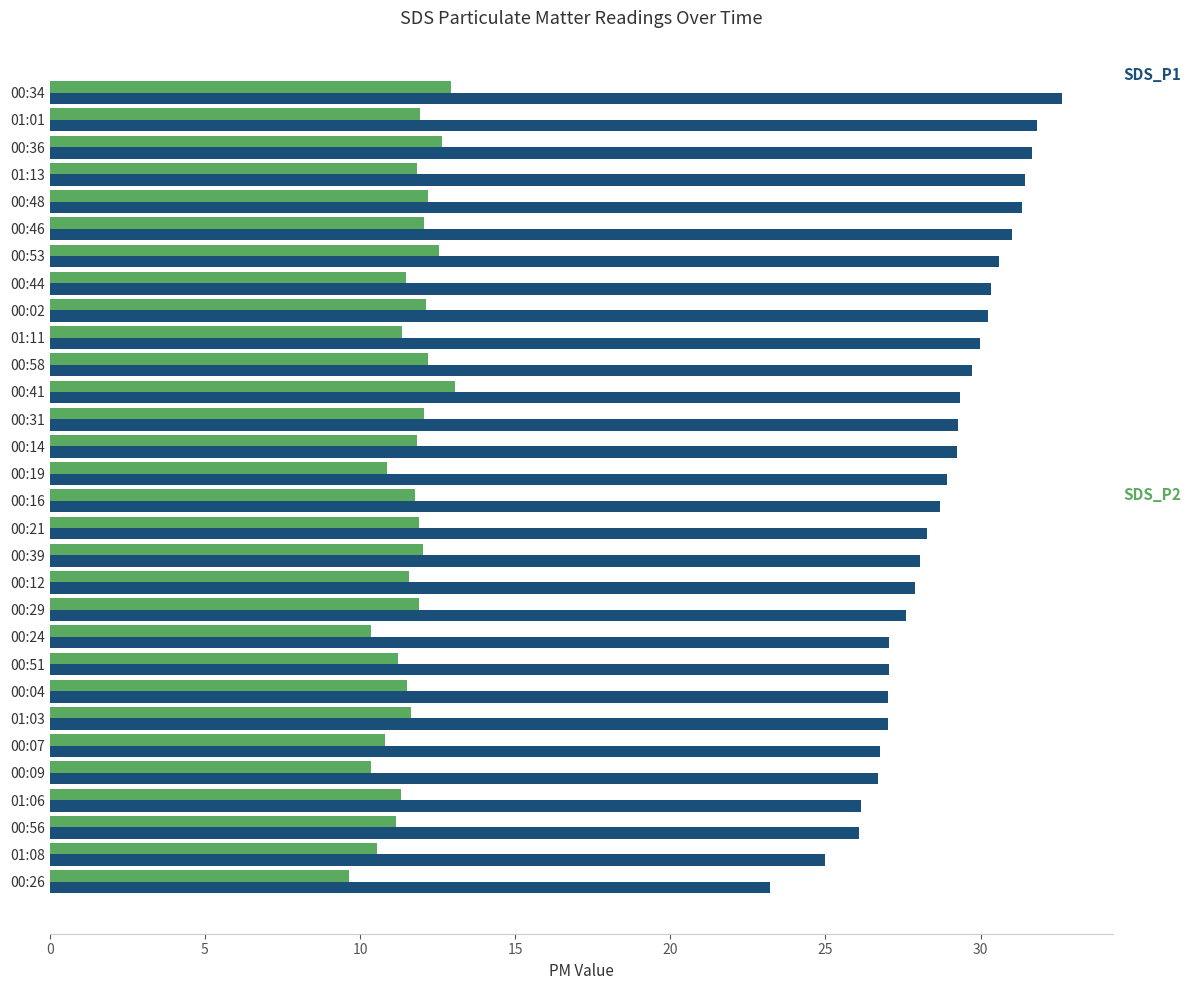

What is the total value across all series at 00:04?

38.5